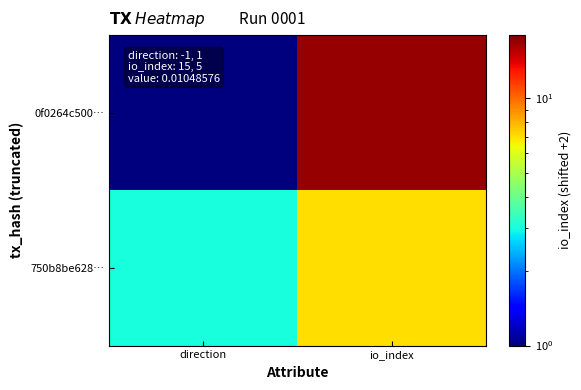

List the series in order of their peak value, highest first.

0f0264c500…, 750b8be628…